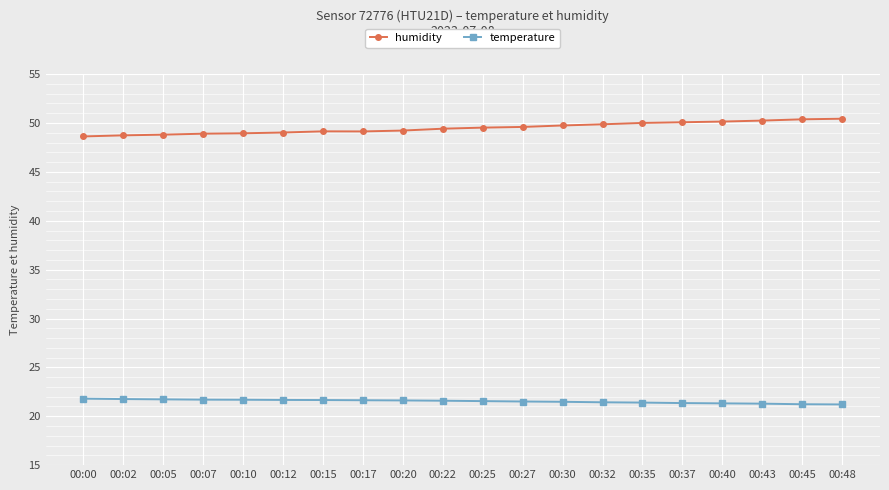

What is the difference between the highest and lowest values at 00:07?

27.2